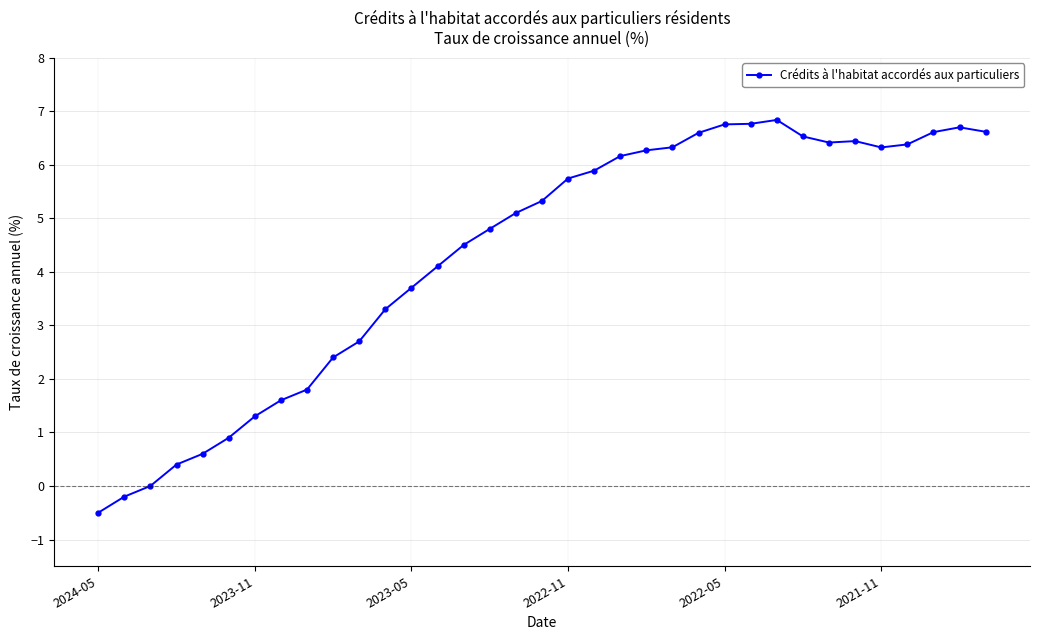

Count the number of data series in this chart.

1